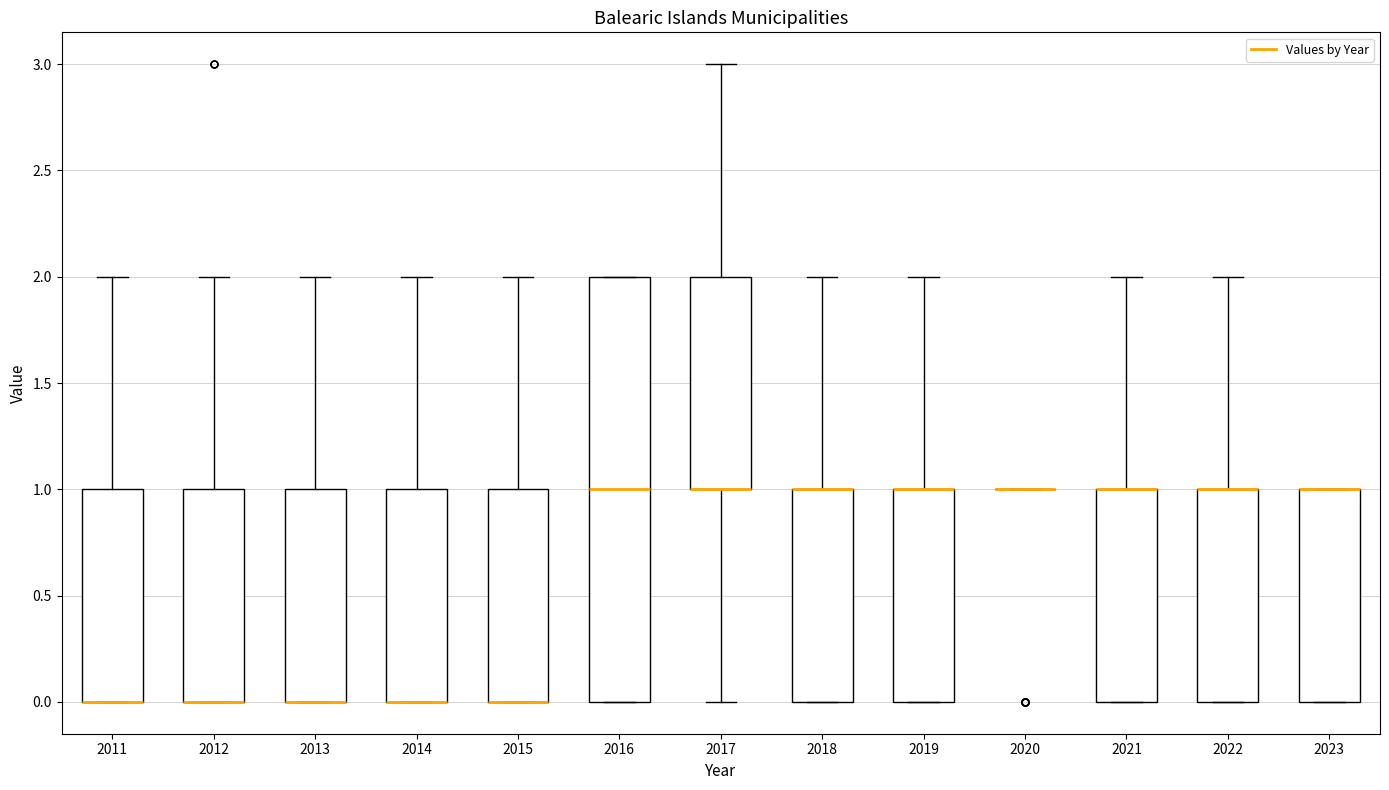

Reading left to right, transcribe this box plot: for each box, give where its median line is, the range the box spans, and where its two whiskers end, as read against the y-axis. The values are not printed on the chart, so give them approximately, as read against the axis.

2011: median 0 (drawn on the box's lower edge), box 0 to 1, whiskers 0 to 2
2012: median 0 (drawn on the box's lower edge), box 0 to 1, whiskers 0 to 2
2013: median 0 (drawn on the box's lower edge), box 0 to 1, whiskers 0 to 2
2014: median 0 (drawn on the box's lower edge), box 0 to 1, whiskers 0 to 2
2015: median 0 (drawn on the box's lower edge), box 0 to 1, whiskers 0 to 2
2016: median 1, box 0 to 2, whiskers 0 to 2
2017: median 1 (drawn on the box's lower edge), box 1 to 2, whiskers 0 to 3
2018: median 1 (drawn on the box's upper edge), box 0 to 1, whiskers 0 to 2
2019: median 1 (drawn on the box's upper edge), box 0 to 1, whiskers 0 to 2
2020: box collapsed to a line at 1, whiskers 1 to 1
2021: median 1 (drawn on the box's upper edge), box 0 to 1, whiskers 0 to 2
2022: median 1 (drawn on the box's upper edge), box 0 to 1, whiskers 0 to 2
2023: median 1 (drawn on the box's upper edge), box 0 to 1, whiskers 0 to 1